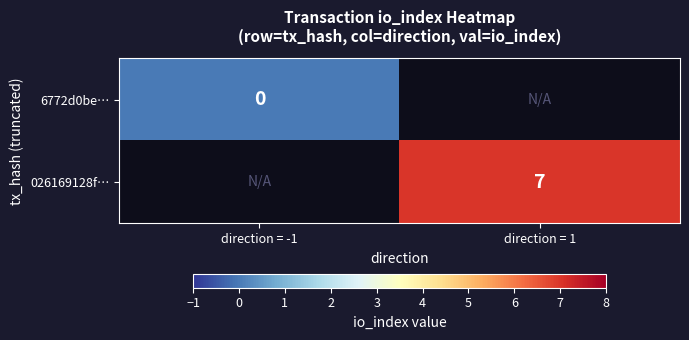

True or false: 026169128f… has a value of 11 at direction = 1.

False